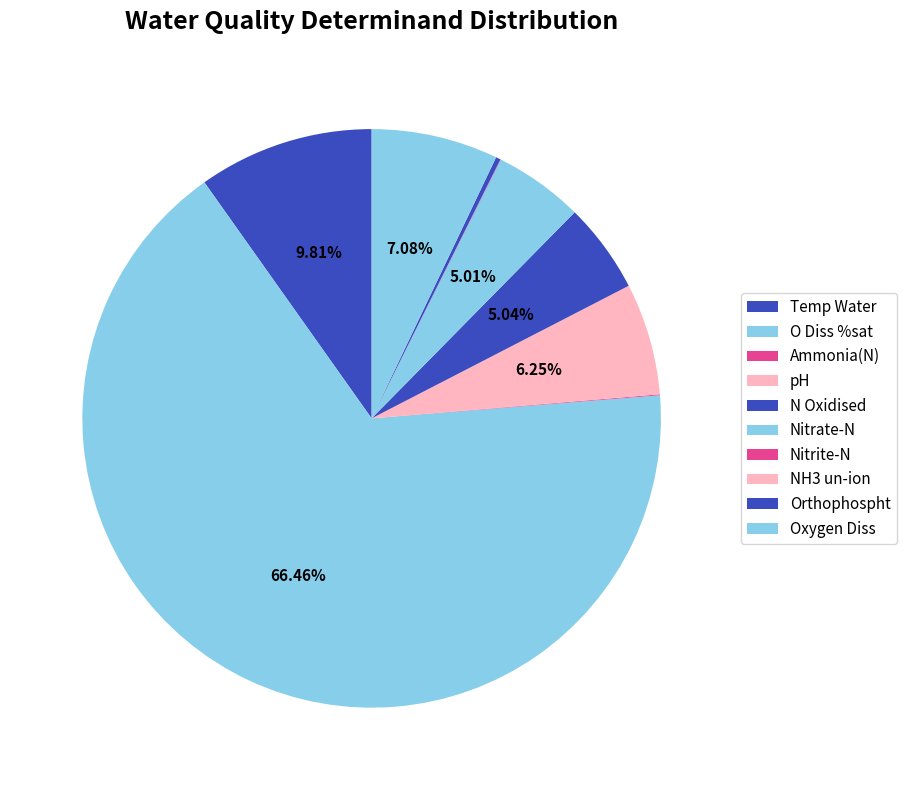

What is the largest slice in the pie chart?

O Diss %sat